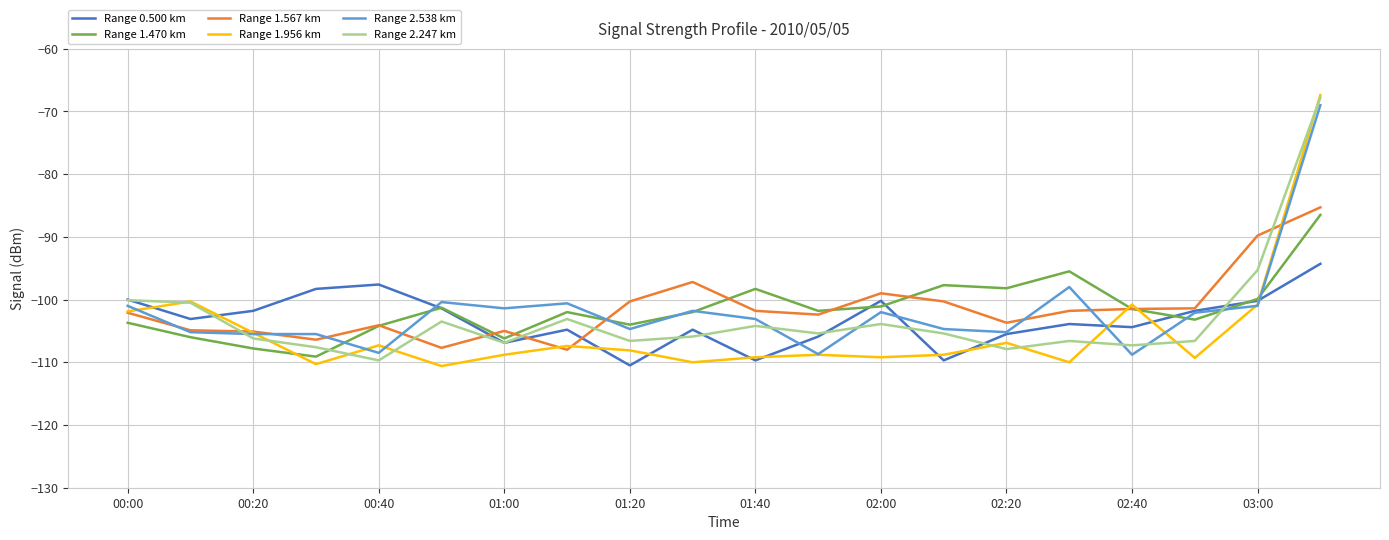

What is the highest value of the Range 0.500 km series?

-94.3